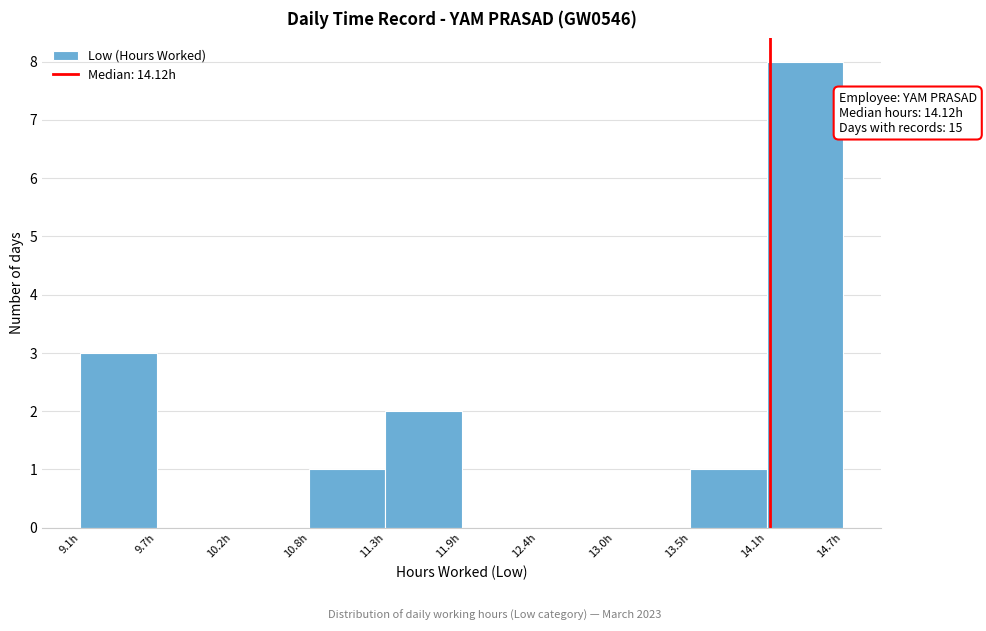

Which range on the x-axis has the tallest bar?

14.1 to 14.7